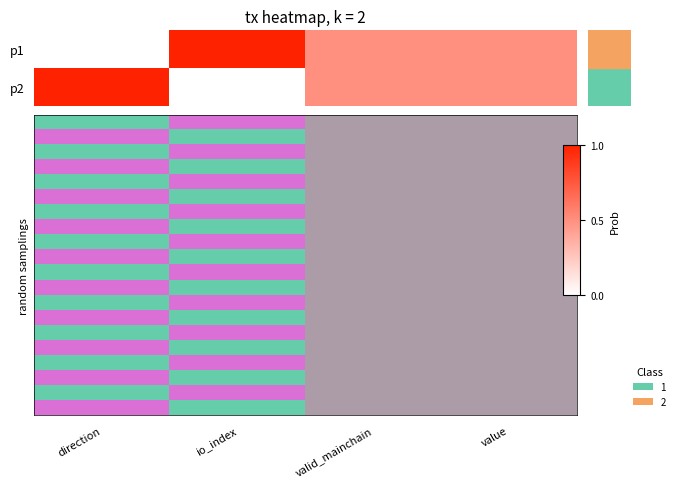

Which category has the lowest value across all series?

direction